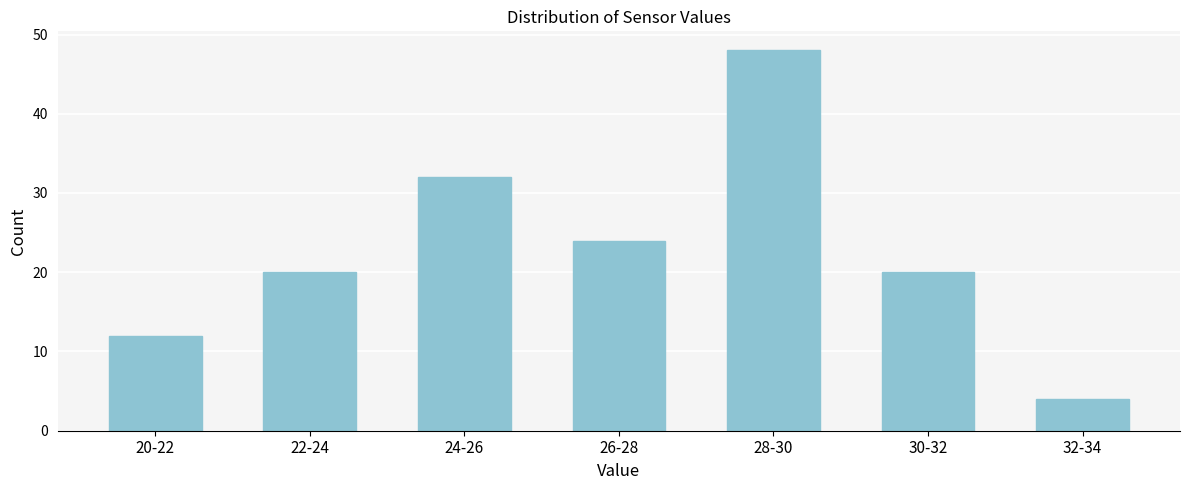

Reading left to right, extract all data points from this chart.

20-22=12	22-24=20	24-26=32	26-28=24	28-30=48	30-32=20	32-34=4